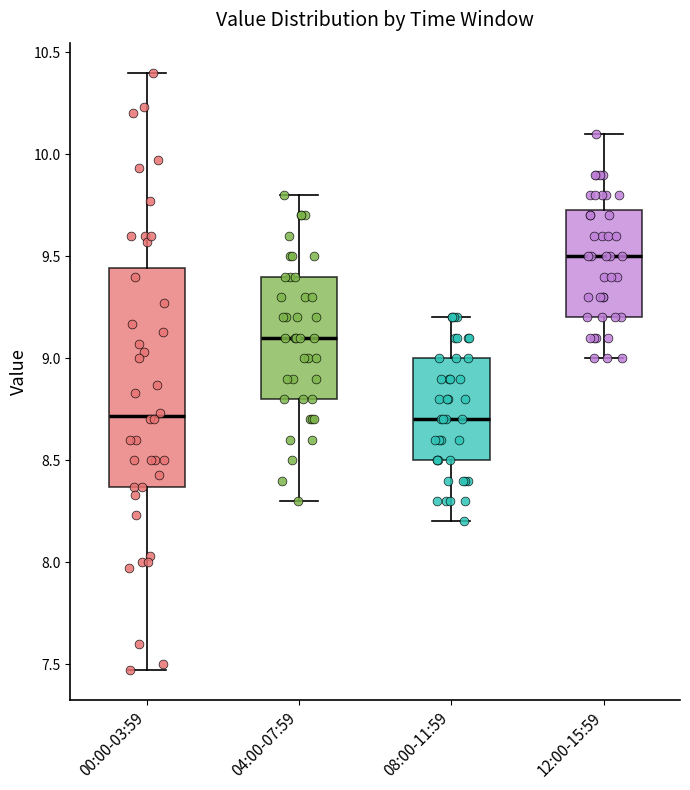

Comparing the boxes themselves (not the whiskers), which one is the tallest?

00:00-03:59